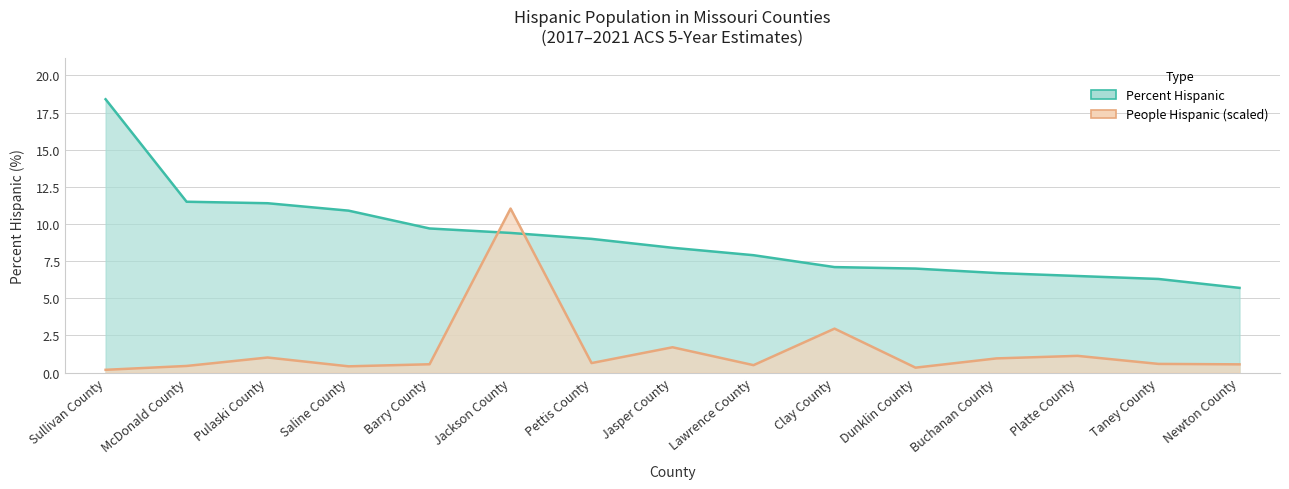

Does the chart have visible grid lines?

Yes